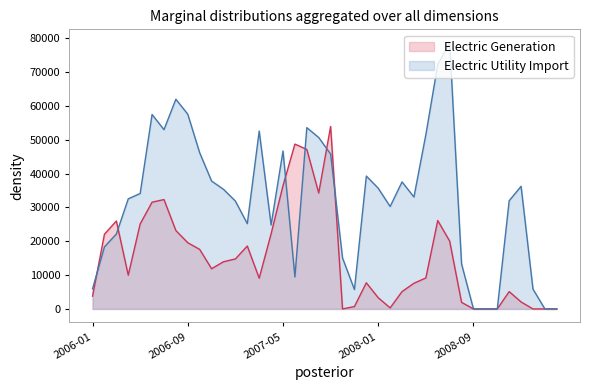

True or false: Electric Generation has more than 2 points higher than both neighbors.

True